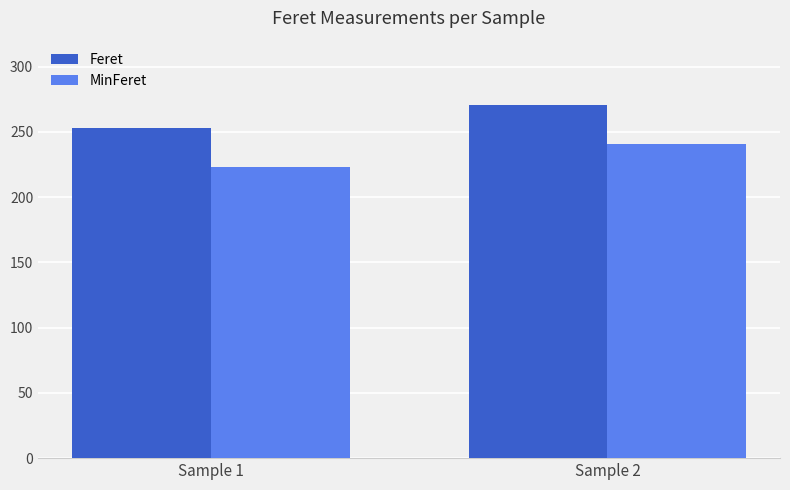

How many groups of bars are there?

2